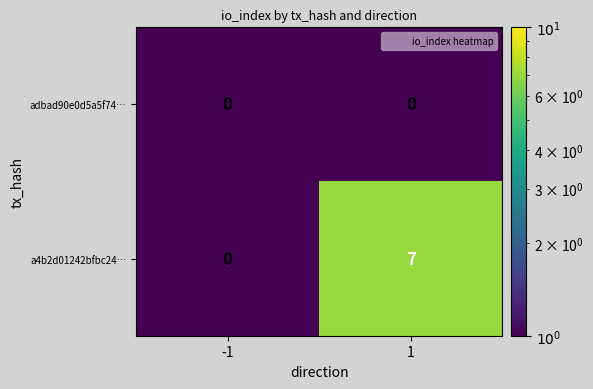

What is the difference between the maximum and minimum values in the a4b2d01242bfbc24… series?

7